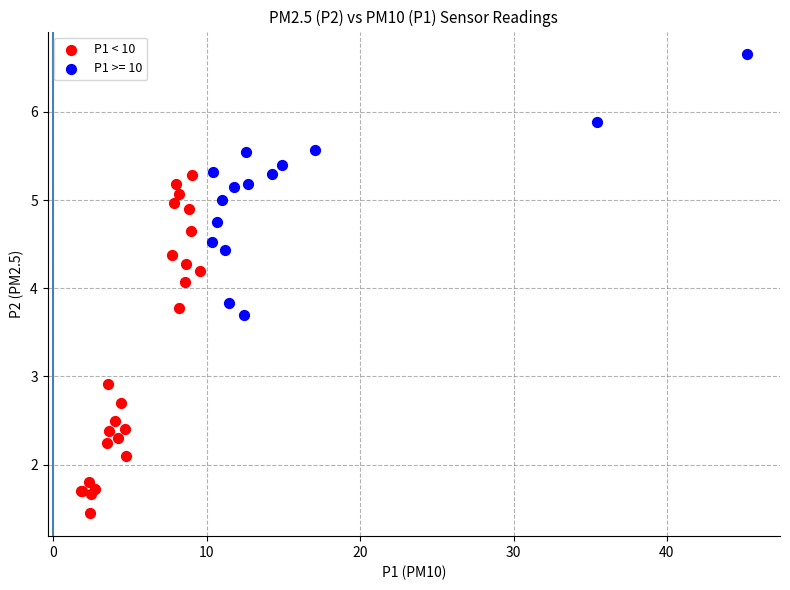

Which series contains the lowest Y value?

P1 < 10